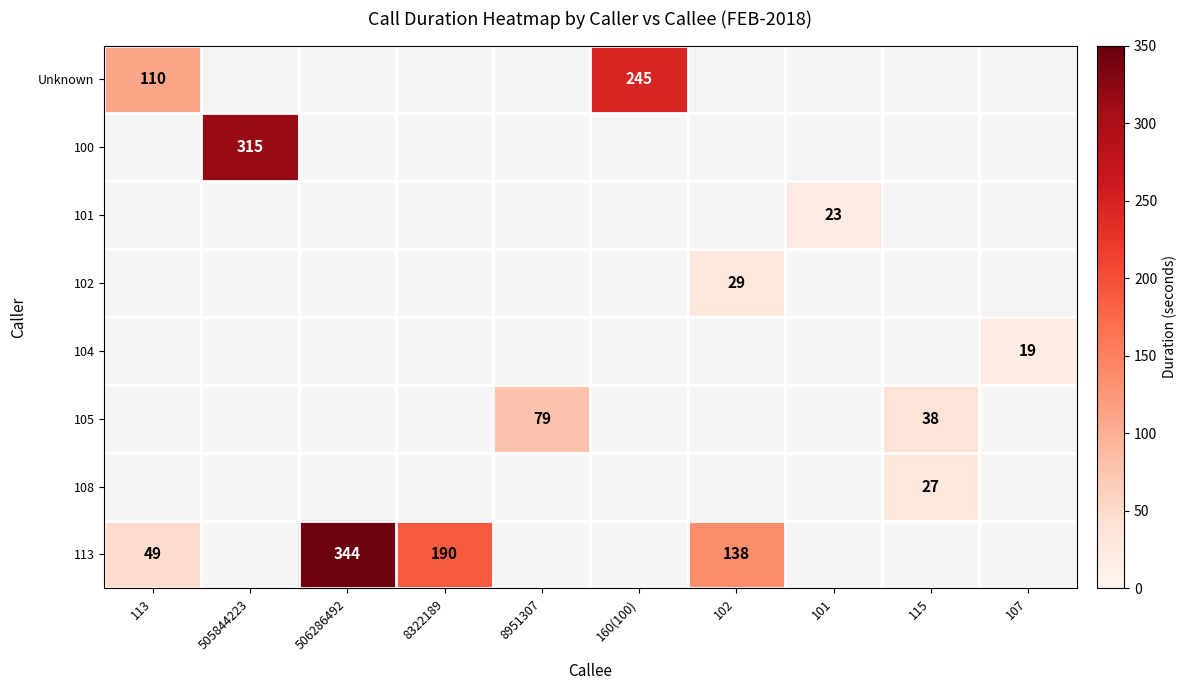

At how many categories does at least one series exceed 30?

8